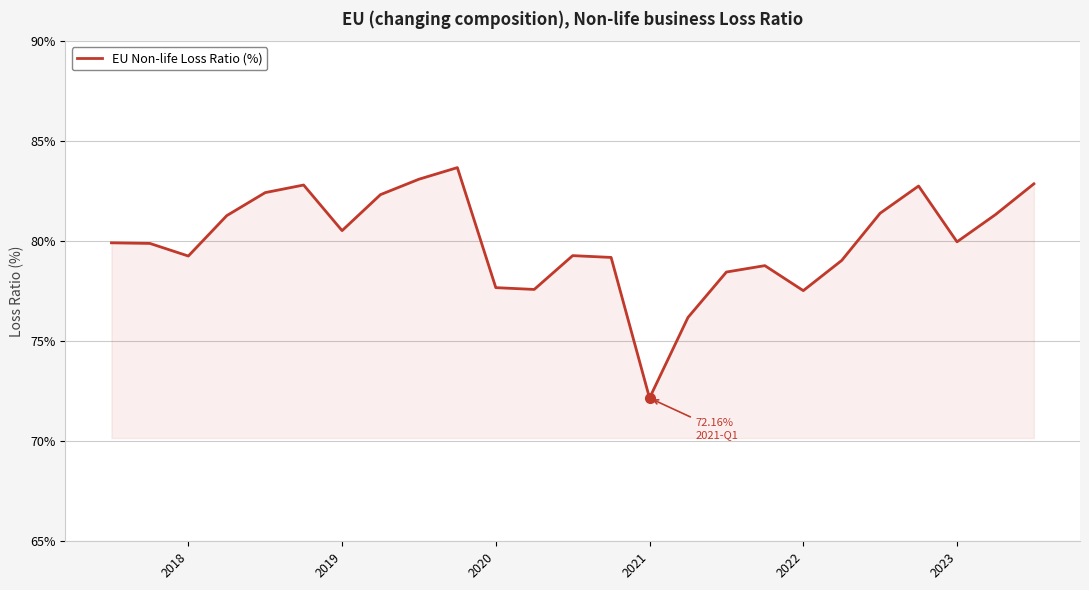

What is the greatest value displayed?

83.7